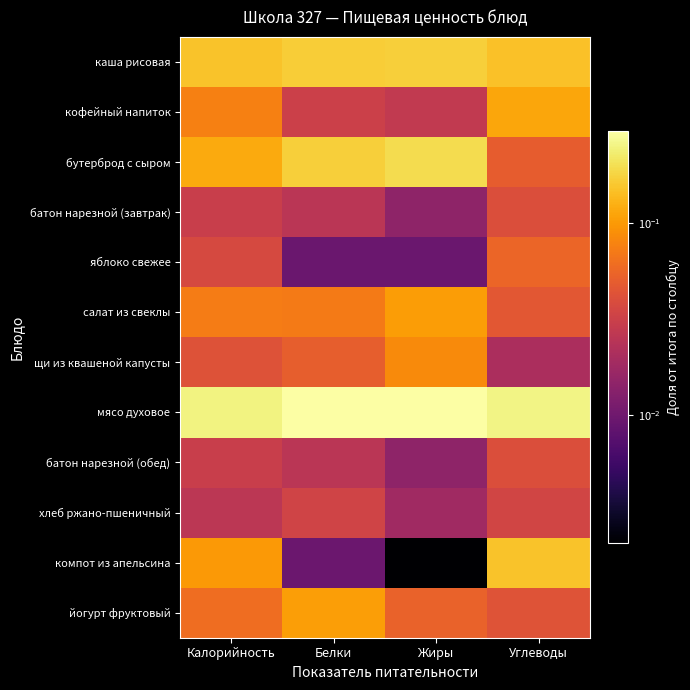

Reading right to left, list all the values displayed in this chart.

каша рисовая: Углеводы=0.1	Жиры=0.2	Белки=0.2	Калорийность=0.2
кофейный напиток: Углеводы=0.1	Жиры=0.0	Белки=0.0	Калорийность=0.1
бутерброд с сыром: Углеводы=0.0	Жиры=0.2	Белки=0.2	Калорийность=0.1
батон нарезной (завтрак): Углеводы=0.0	Жиры=0.0	Белки=0.0	Калорийность=0.0
яблоко свежее: Углеводы=0.1	Жиры=0.0	Белки=0.0	Калорийность=0.0
салат из свеклы: Углеводы=0.0	Жиры=0.1	Белки=0.1	Калорийность=0.1
щи из квашеной капусты: Углеводы=0.0	Жиры=0.1	Белки=0.1	Калорийность=0.0
мясо духовое: Углеводы=0.3	Жиры=0.3	Белки=0.3	Калорийность=0.3
батон нарезной (обед): Углеводы=0.0	Жиры=0.0	Белки=0.0	Калорийность=0.0
хлеб ржано-пшеничный: Углеводы=0.0	Жиры=0.0	Белки=0.0	Калорийность=0.0
компот из апельсина: Углеводы=0.2	Жиры=0.0	Белки=0.0	Калорийность=0.1
йогурт фруктовый: Углеводы=0.0	Жиры=0.1	Белки=0.1	Калорийность=0.1